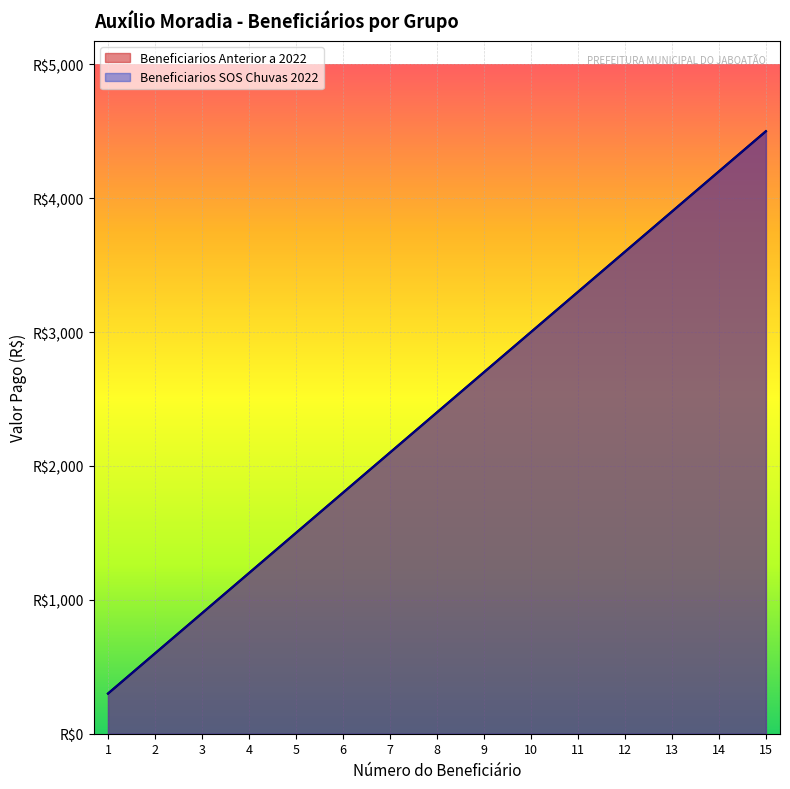

Which series has the largest range (max minus min)?

Beneficiarios Anterior a 2022